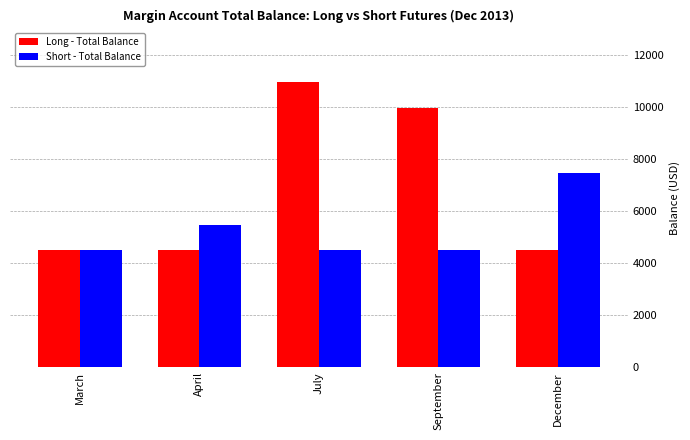

What is the total value across all series at September?

14441.6